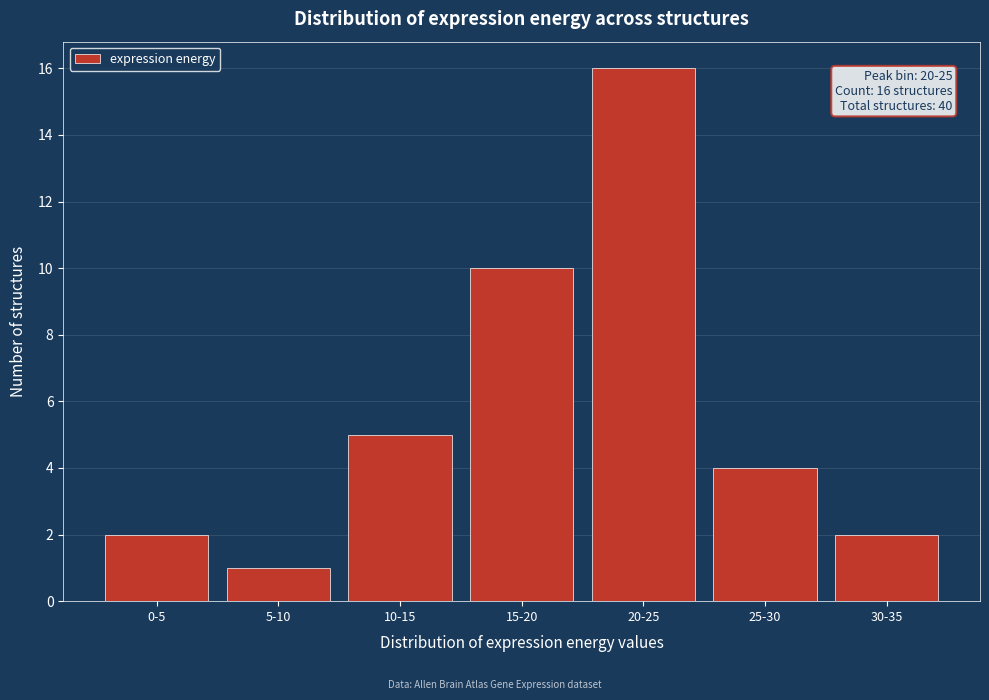

Reading left to right, extract all data points from this chart.

2	1	5	10	16	4	2